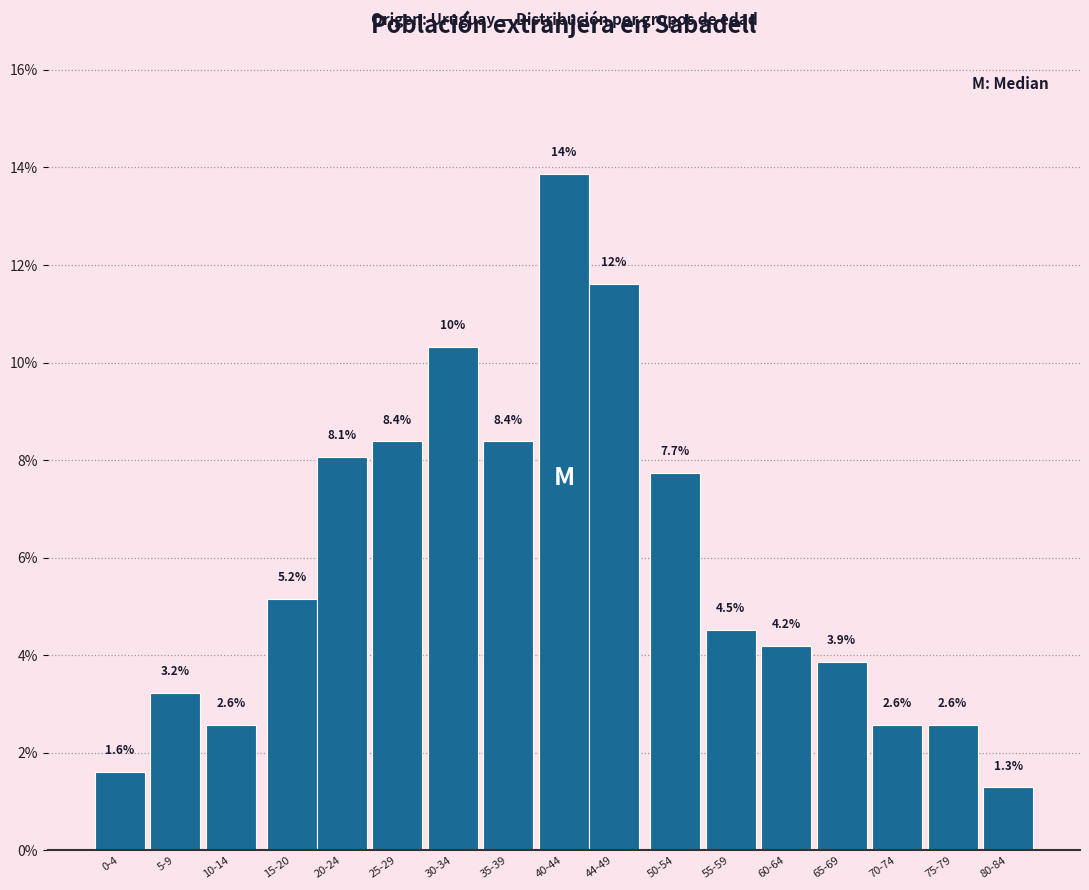

Reading left to right, extract all data points from this chart.

0-4=1.6	5-9=3.2	10-14=2.6	15-20=5.2	20-24=8.1	25-29=8.4	30-34=10.3	35-39=8.4	40-44=13.9	44-49=11.6	50-54=7.7	55-59=4.5	60-64=4.2	65-69=3.9	70-74=2.6	75-79=2.6	80-84=1.3